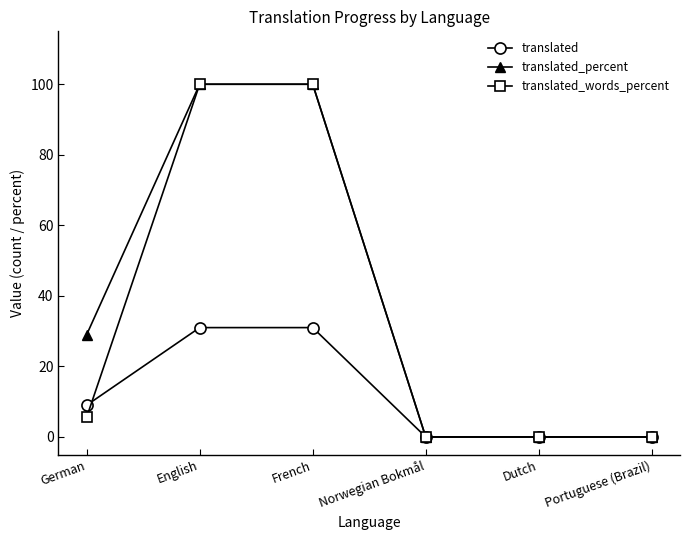

How many distinct data groups are displayed?

3